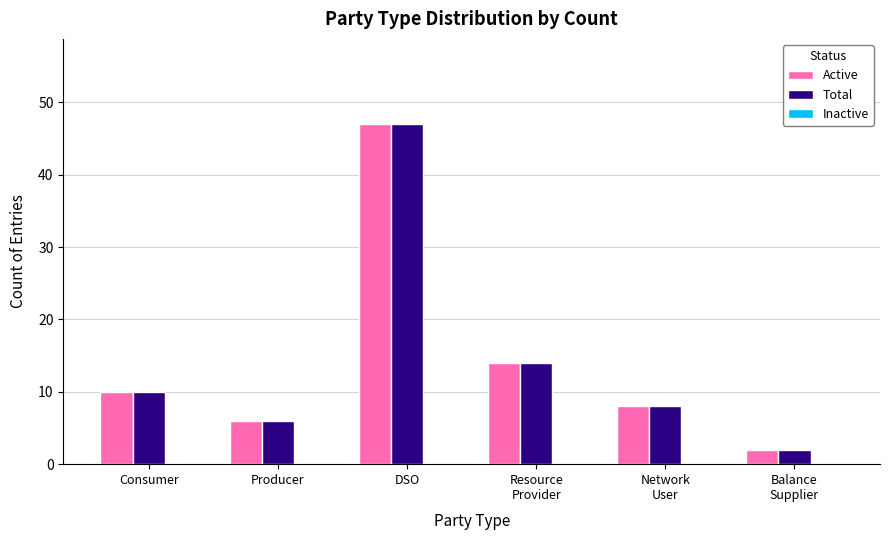

True or false: Total has a value of 10 at Consumer.

True